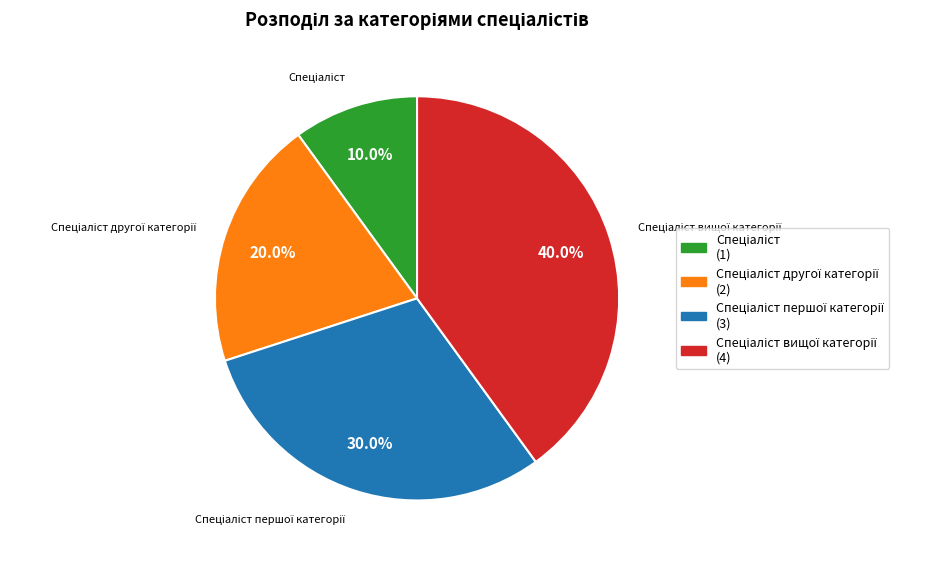

Is there any slice that represents more than half of the pie?

No